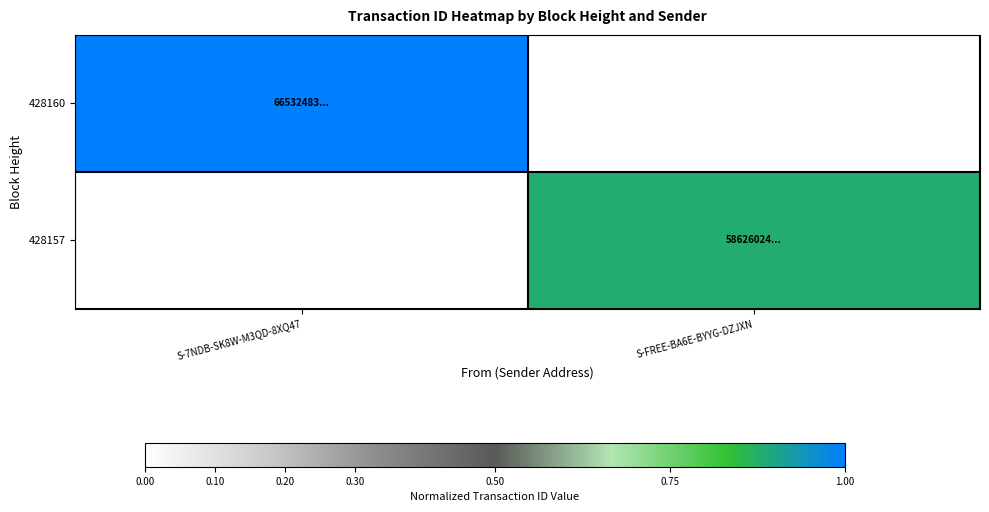

Rank the series by their maximum value, from lowest to highest.

428157, 428160